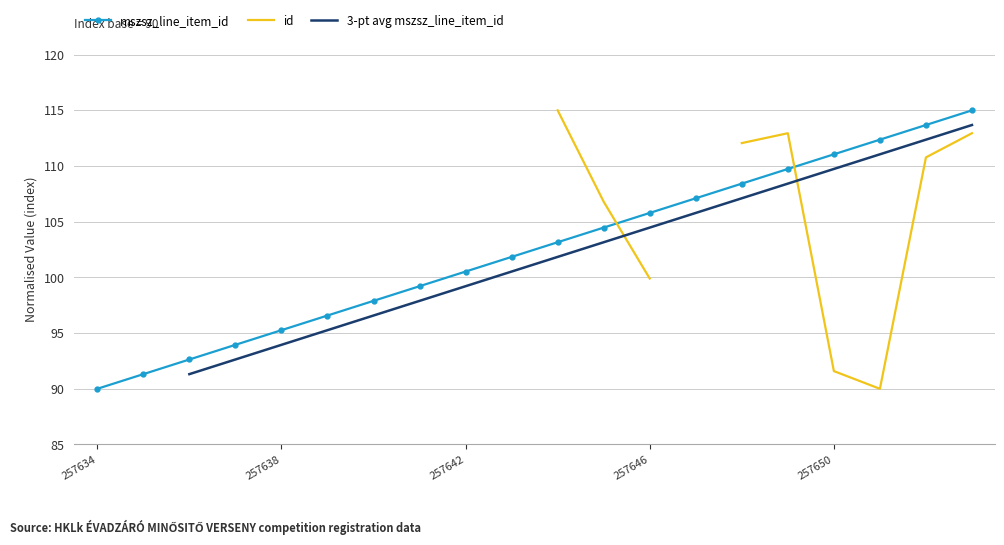

What position from the right is 19?

1